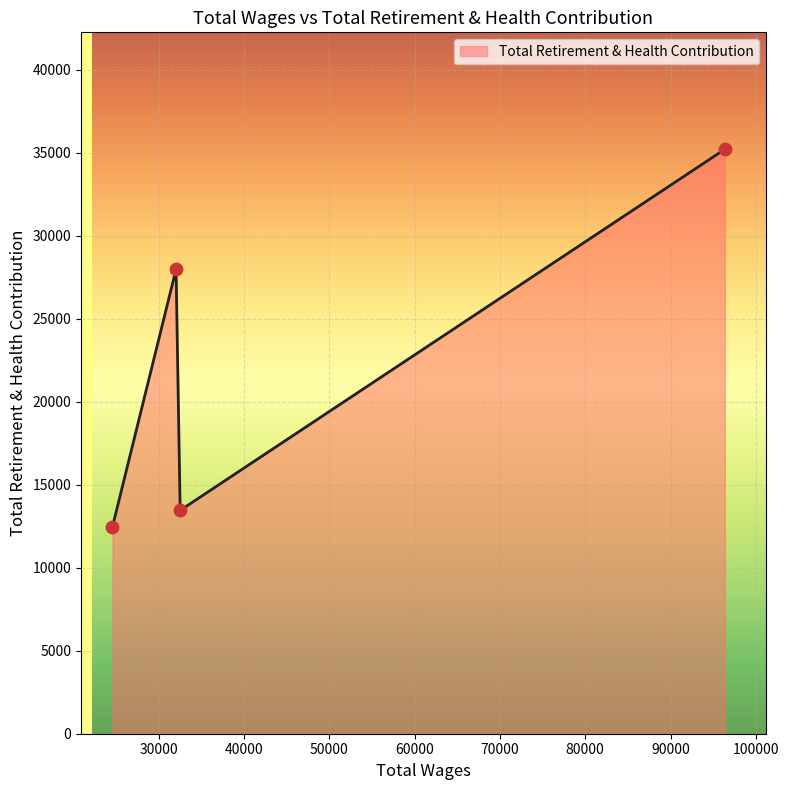

What is the average value?

22275